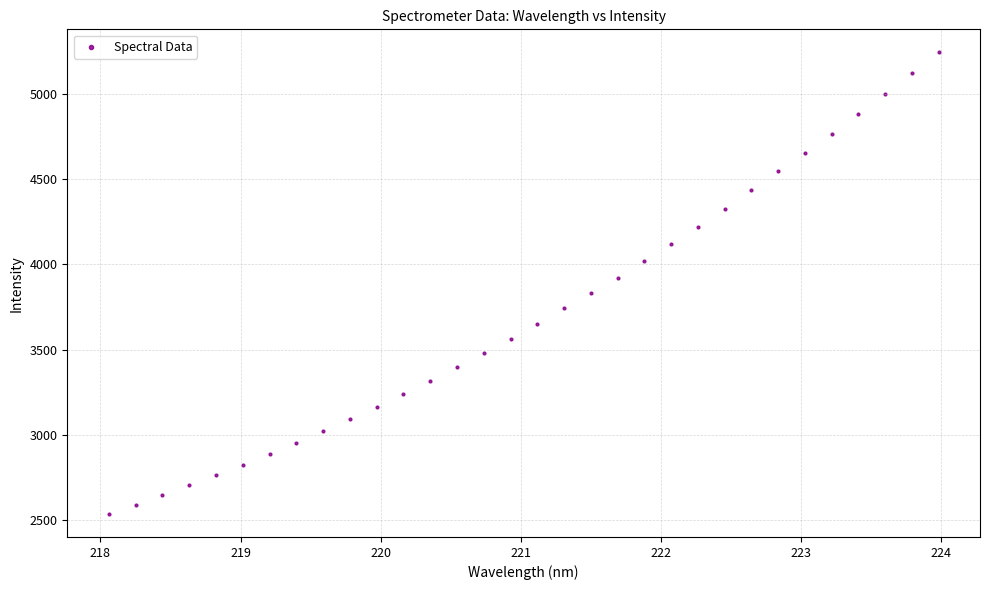

What is the range of X values (max minus min)?

5.9